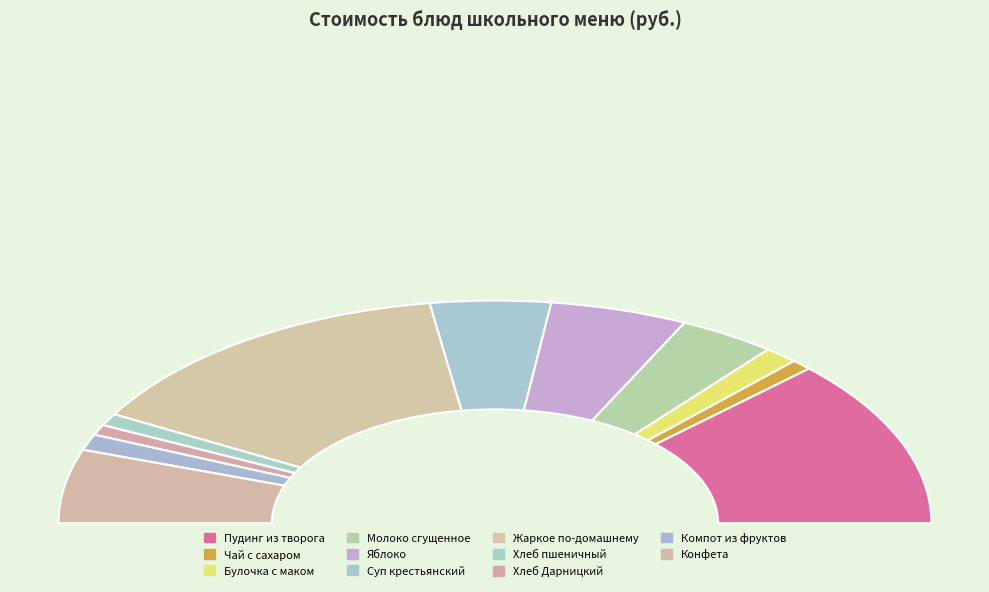

Which slice is the largest?

Жаркое по-домашнему